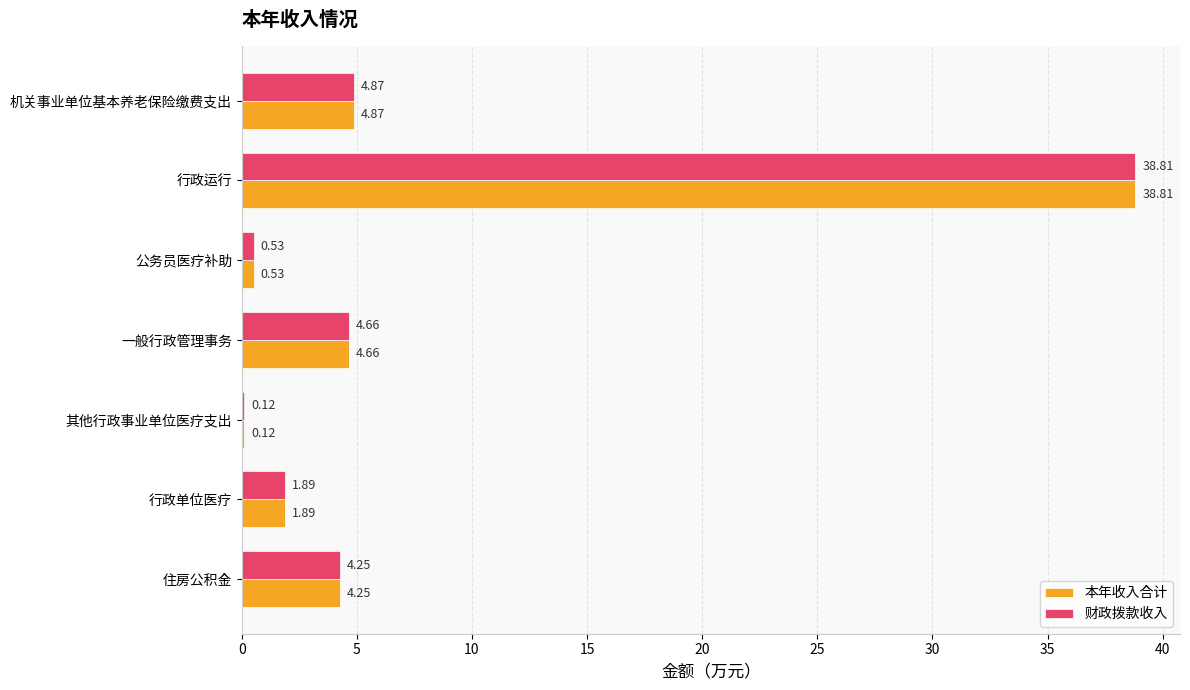

At which category is the sum across all series the highest?

行政运行